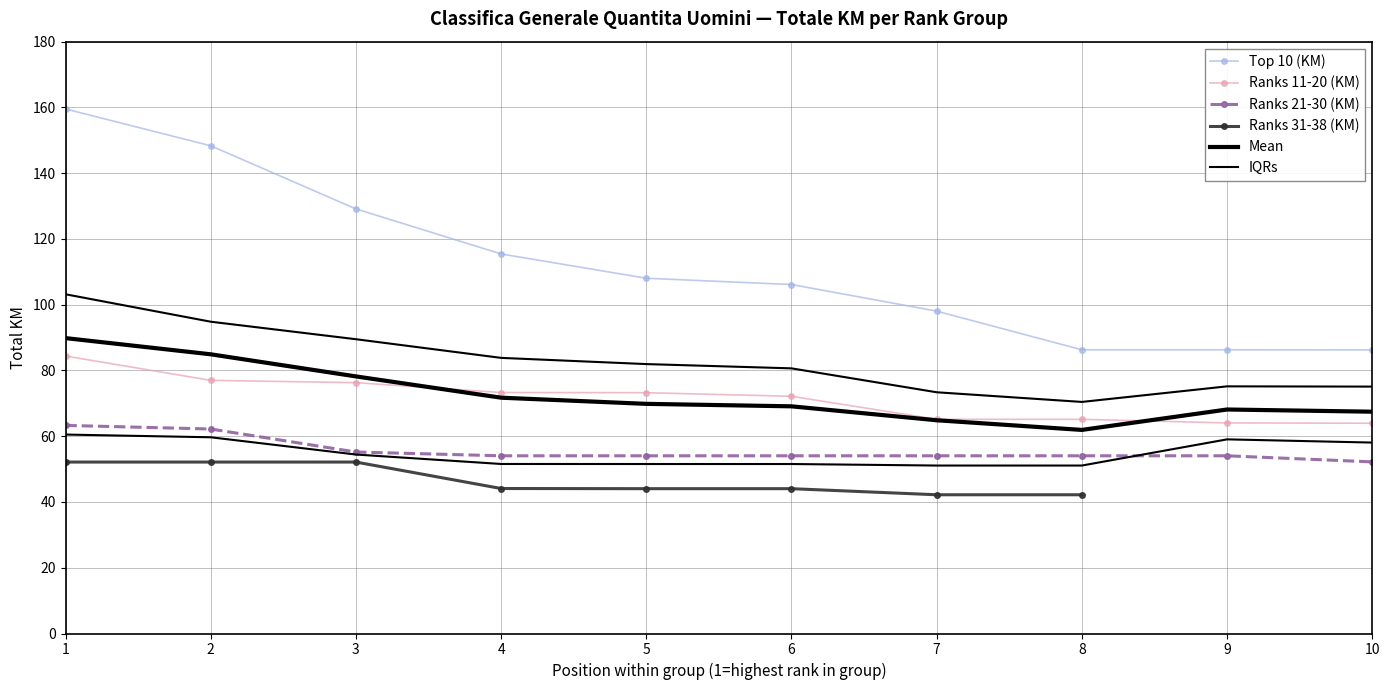

Which label corresponds to the smallest value in the chart?

10